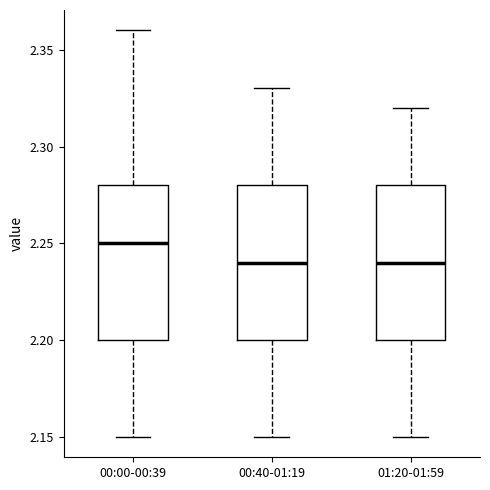

Reading left to right, transcribe this box plot: for each box, give where its median line is, the range the box spans, and where its two whiskers end, as read against the y-axis. The values are not printed on the chart, so give them approximately, as read against the axis.

00:00-00:39: median 2.25, box 2.20 to 2.28, whiskers 2.15 to 2.36
00:40-01:19: median 2.24, box 2.20 to 2.28, whiskers 2.15 to 2.33
01:20-01:59: median 2.24, box 2.20 to 2.28, whiskers 2.15 to 2.32